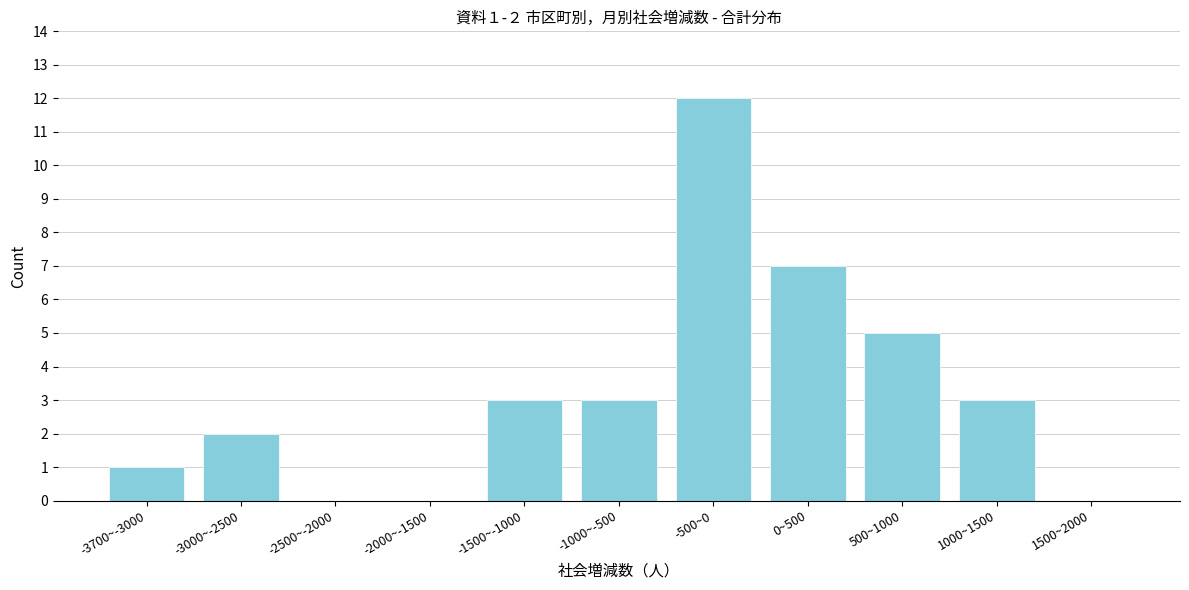

Reading left to right, what are all the values shown in this chart?

-3700~-3000=1	-3000~-2500=2	-2500~-2000=0	-2000~-1500=0	-1500~-1000=3	-1000~-500=3	-500~0=12	0~500=7	500~1000=5	1000~1500=3	1500~2000=0